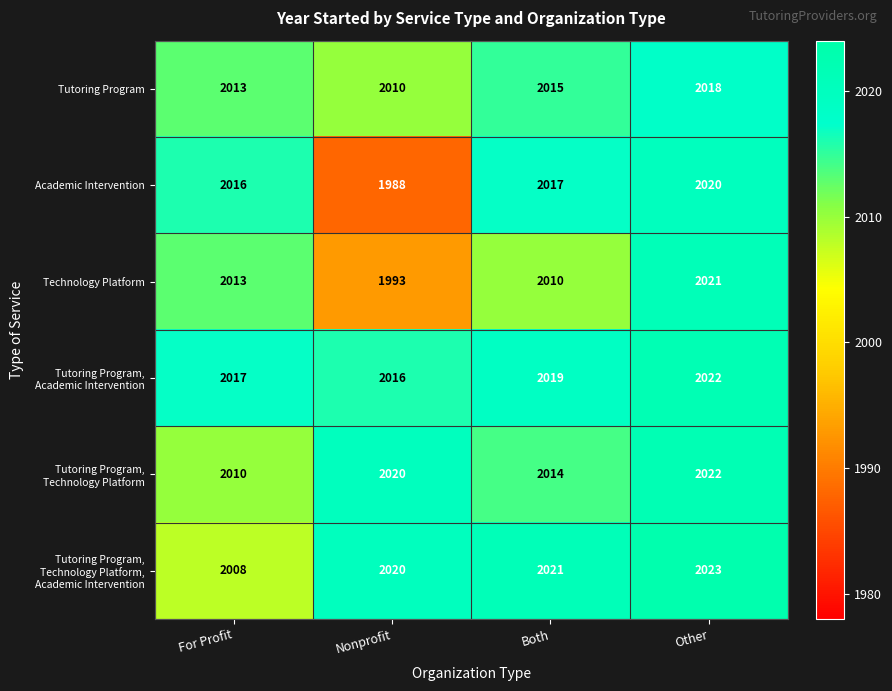

What is the sum of all Tutoring Program values?

8056